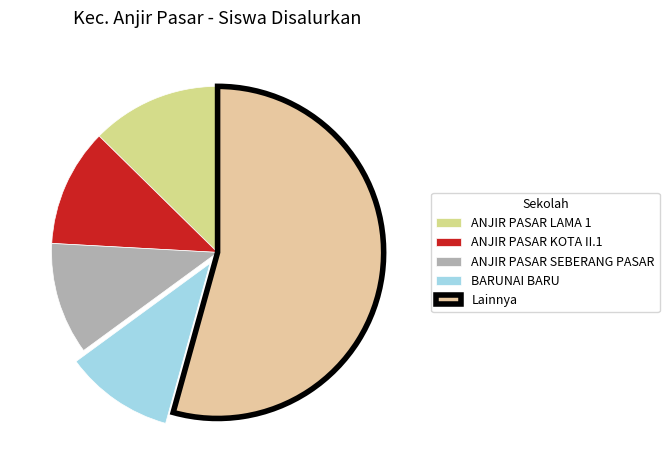

Count the number of slices in the pie.

5